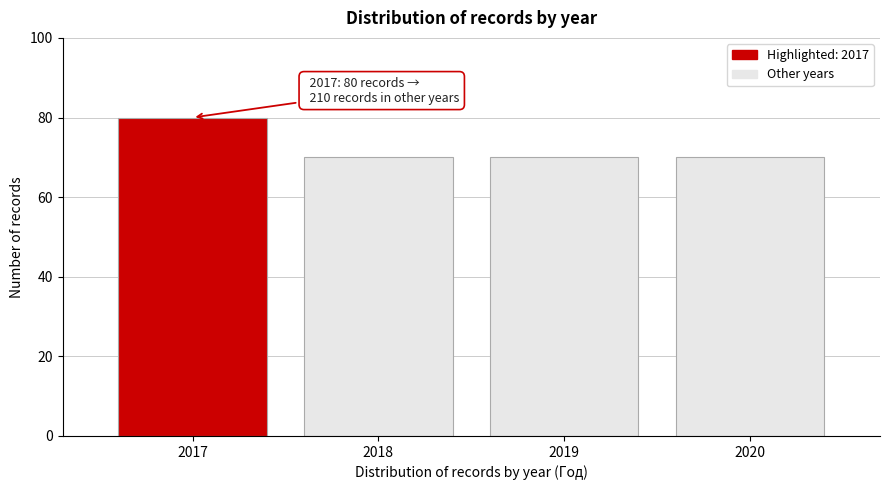

Reading right to left, extract all data points from this chart.

70	70	70	80